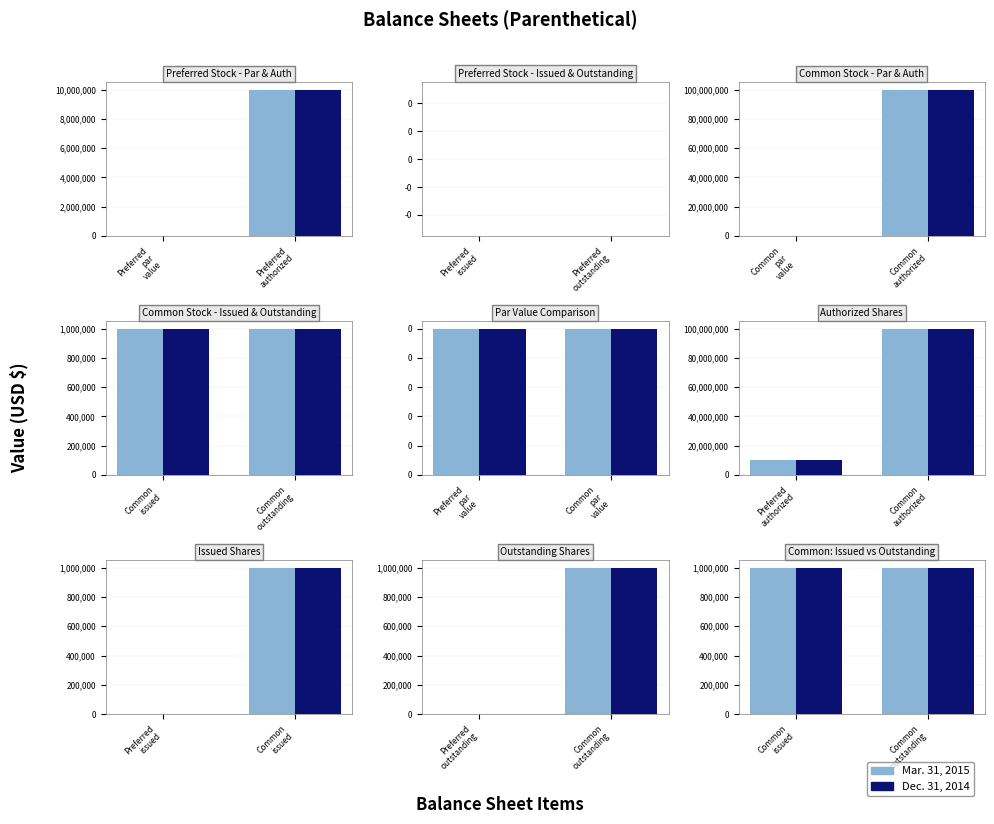

Is the value of Dec. 31, 2014 at Preferred outstanding greater than the value of Mar. 31, 2015 at Preferred issued?

No